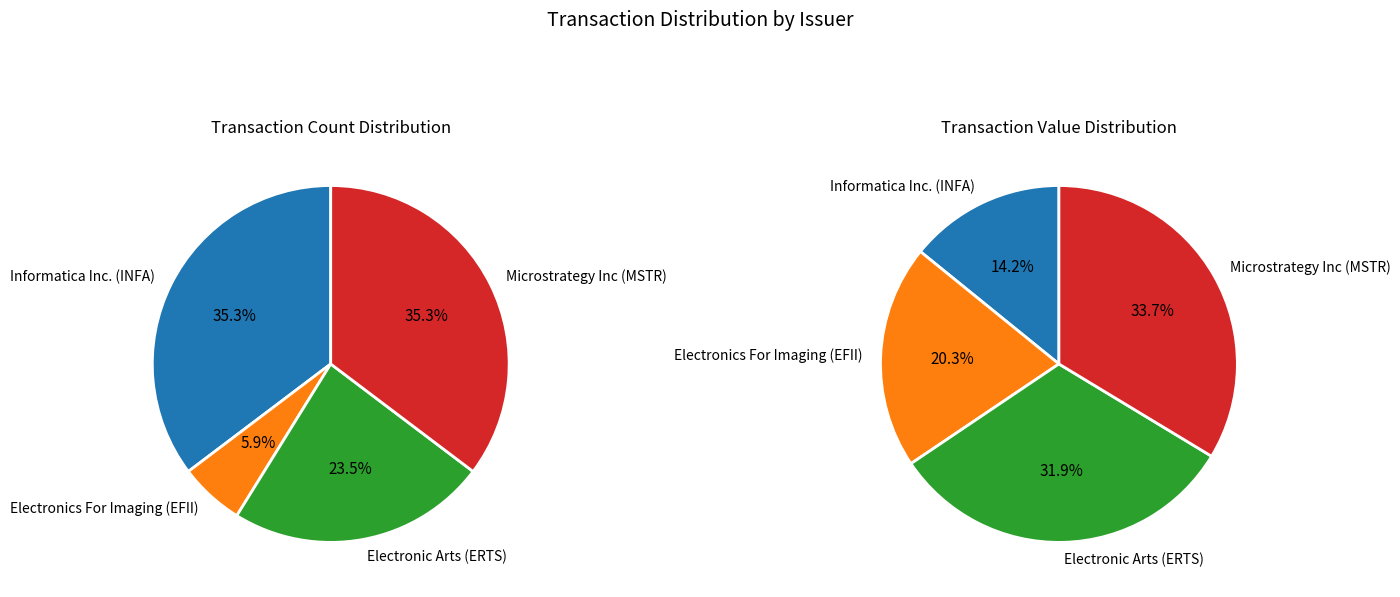

Between Informatica Inc. (INFA) and Microstrategy Inc (MSTR), which is larger?

Informatica Inc. (INFA)